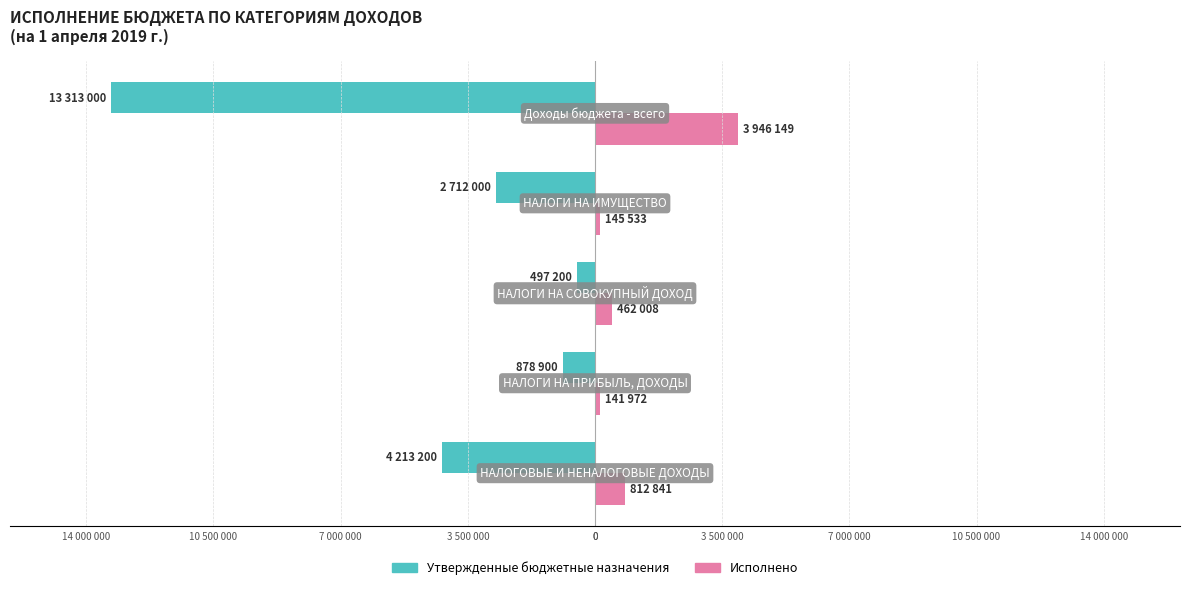

What position from the right is 14 000 000?

1